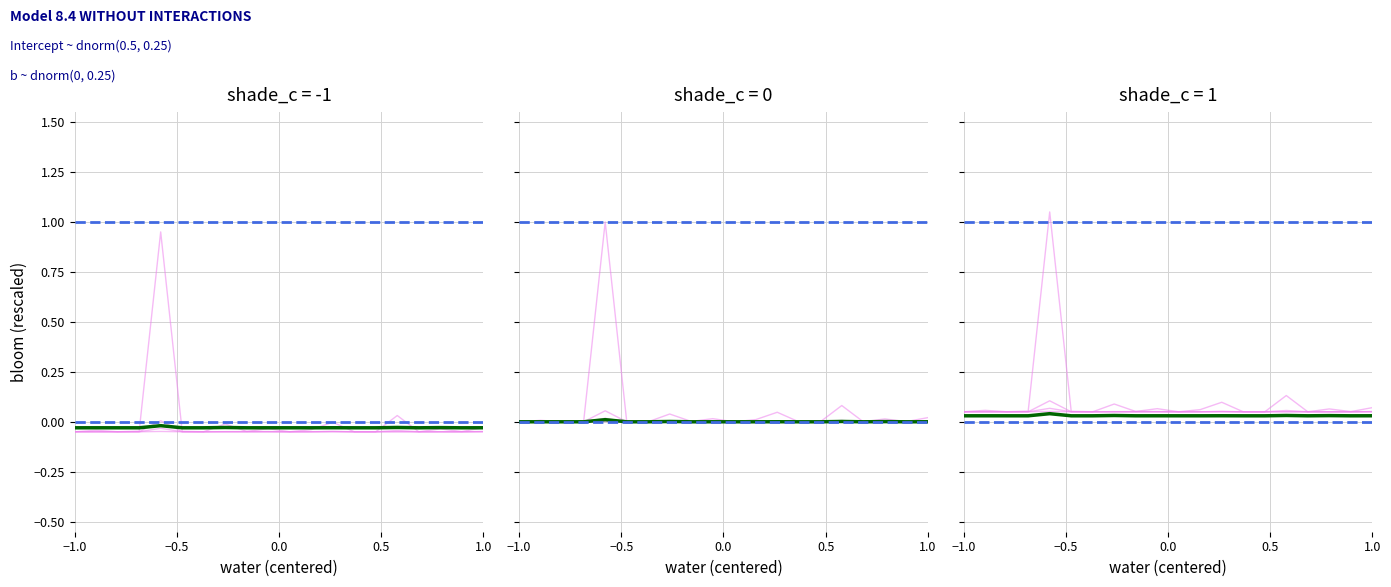

At how many categories does at least one series exceed 0?

2